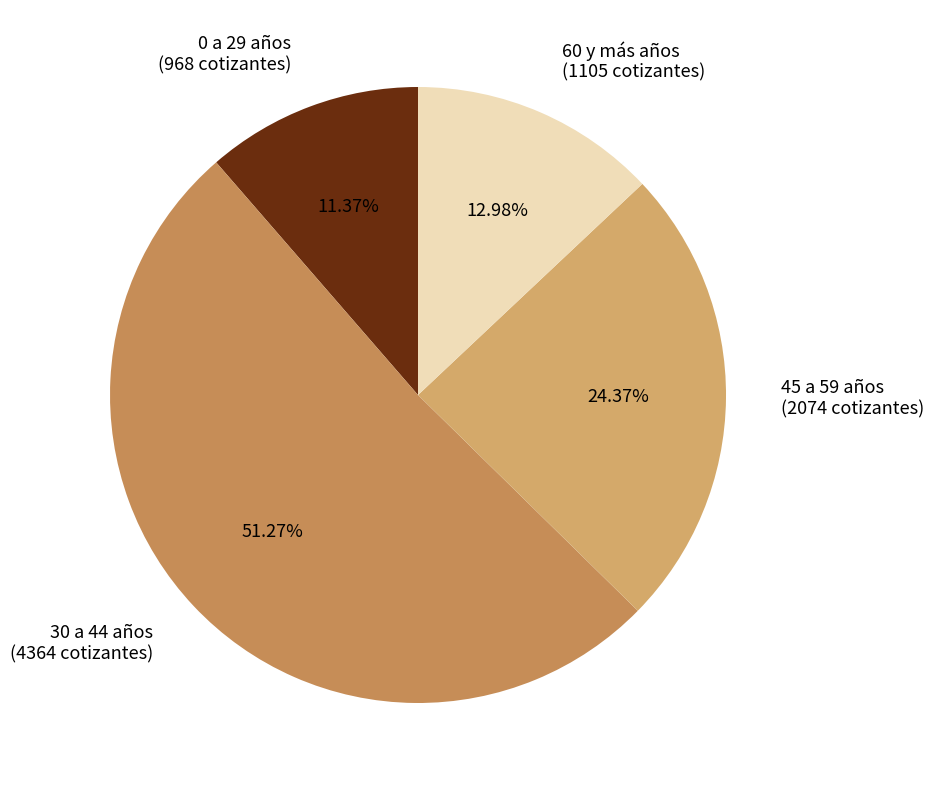

Do 30 a 44 años (4364 cotizantes) and 0 a 29 años (968 cotizantes) together represent more than half of the pie?

Yes